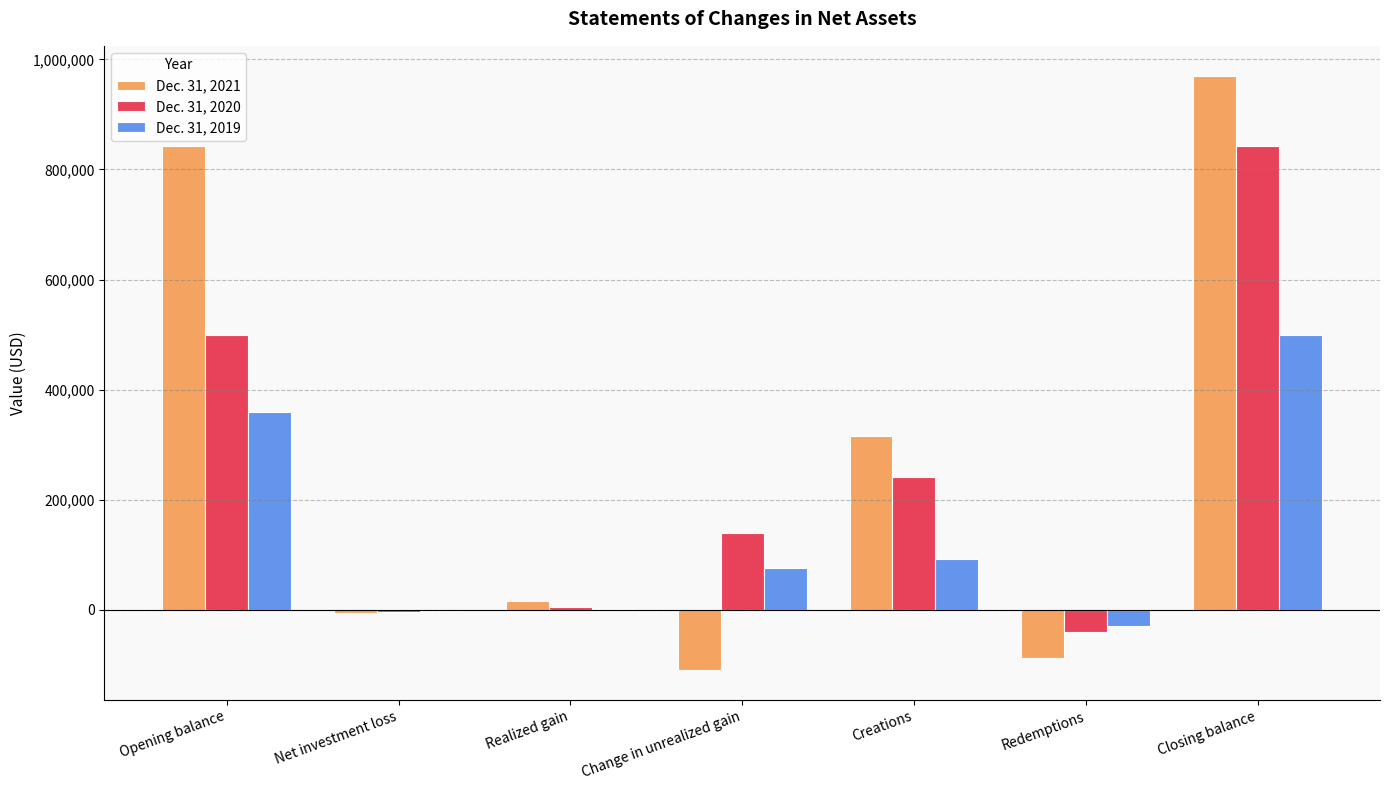

What is the total value across all series at Opening balance?

1700210